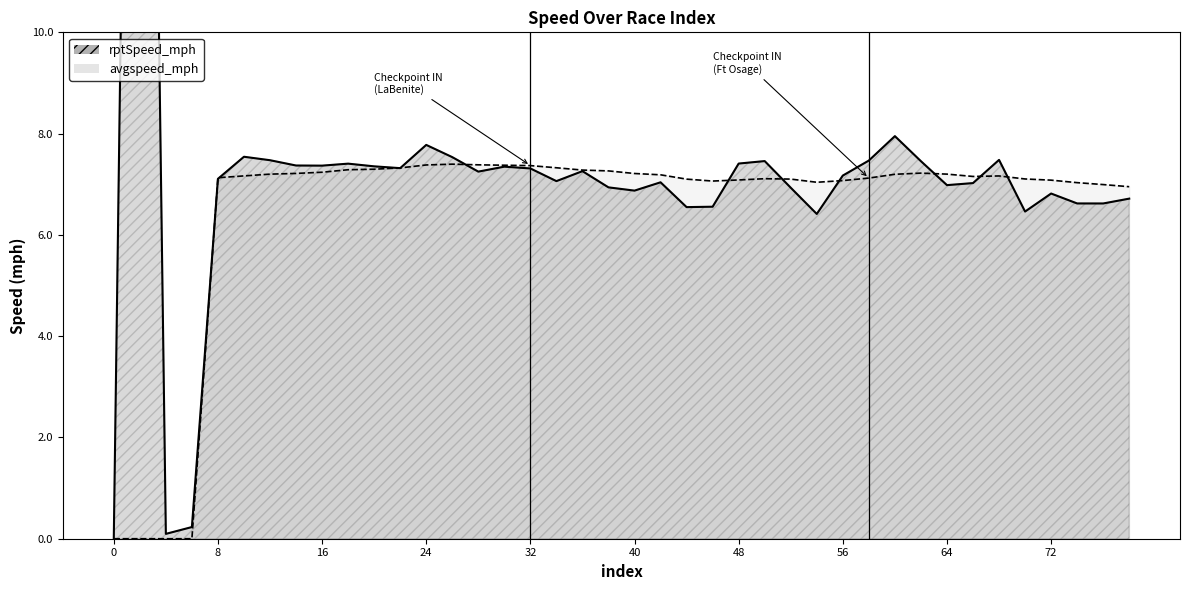

What is the total value across all series at 72?

13.9